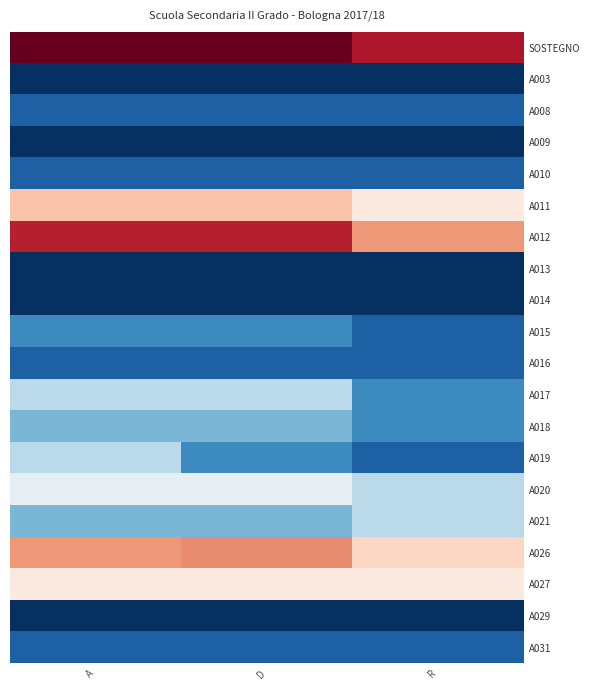

Reading left to right, what are all the values shown in this chart?

SOSTEGNO: A=32	D=32	R=27
A003: A=0	D=0	R=0
A008: A=1	D=1	R=1
A009: A=0	D=0	R=0
A010: A=1	D=1	R=1
A011: A=13	D=13	R=8
A012: A=26	D=26	R=17
A013: A=0	D=0	R=0
A014: A=0	D=0	R=0
A015: A=2	D=2	R=1
A016: A=1	D=1	R=1
A017: A=4	D=4	R=2
A018: A=3	D=3	R=2
A019: A=4	D=2	R=1
A020: A=5	D=5	R=4
A021: A=3	D=3	R=4
A026: A=17	D=18	R=11
A027: A=8	D=8	R=8
A029: A=0	D=0	R=0
A031: A=1	D=1	R=1